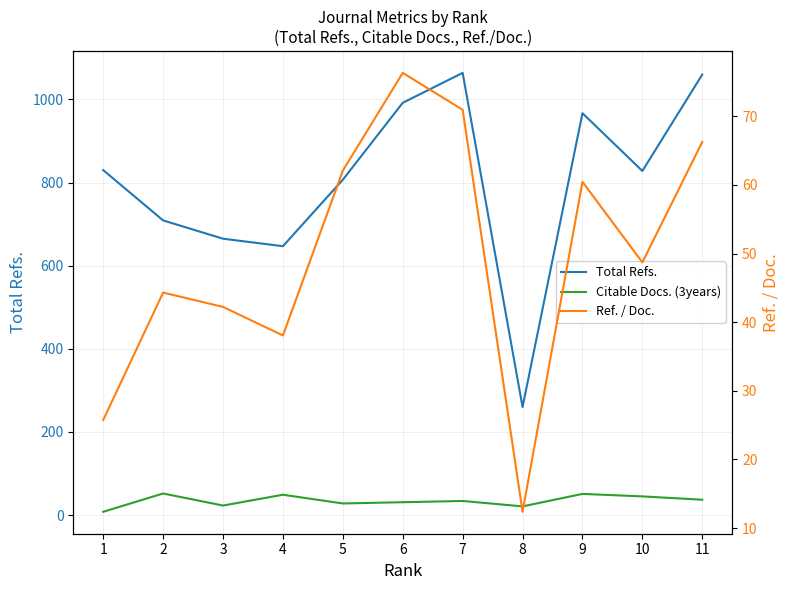

What is the value of the Citable Docs. (3years) point at the 11th from the left?

37.0